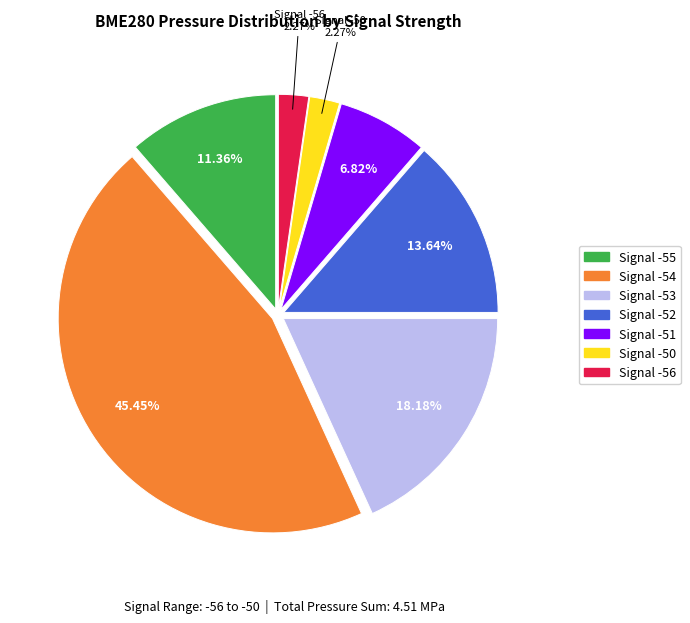

Do Signal -54 and Signal -53 together represent more than half of the pie?

Yes